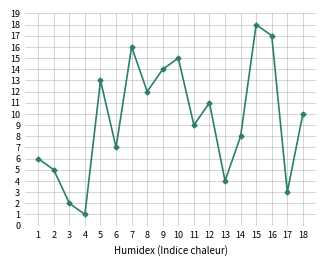

Where is the first local maximum?

5